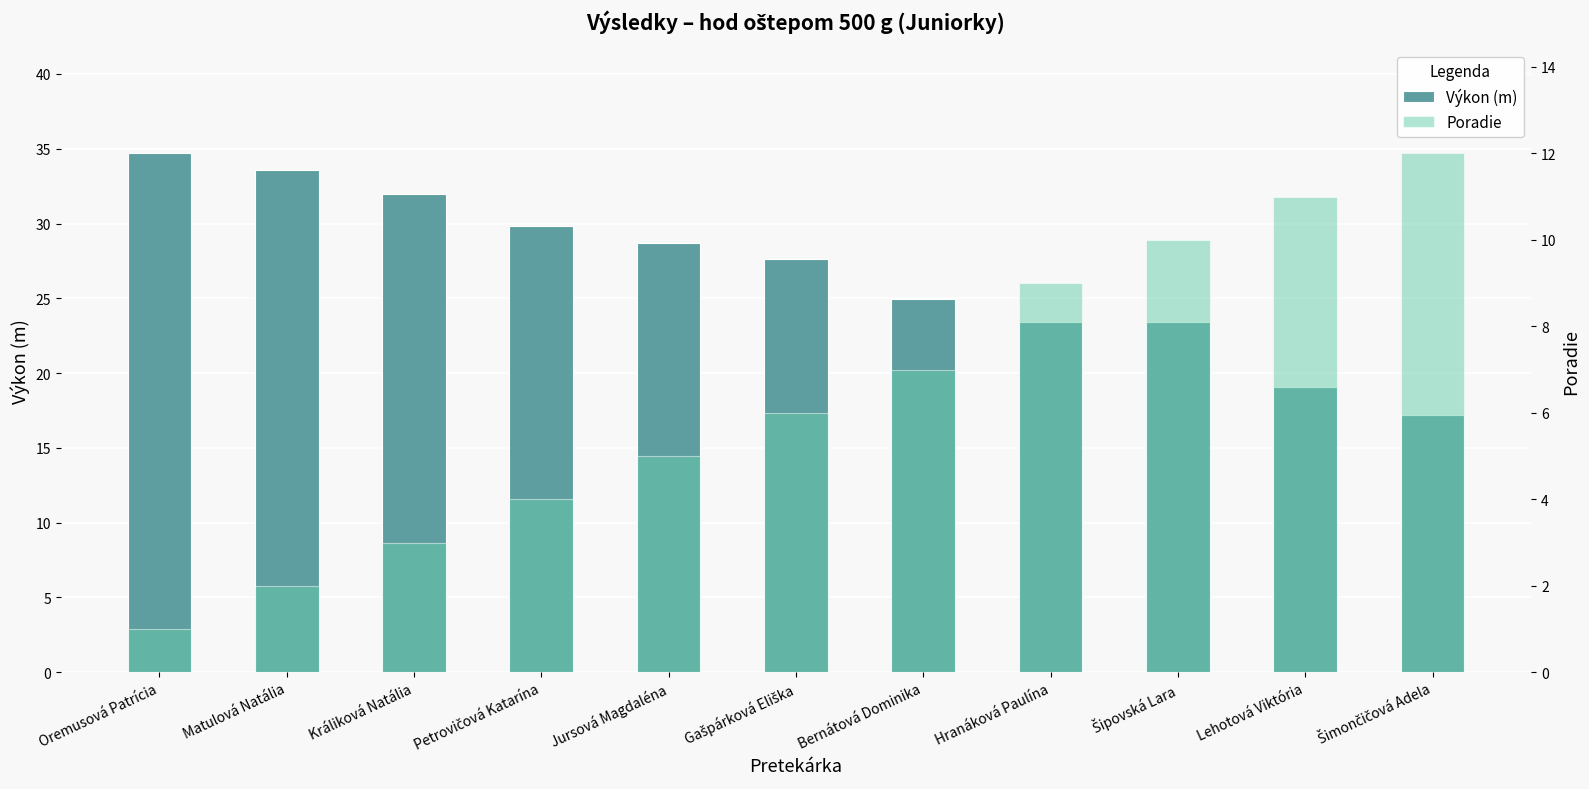

Does the chart contain stacked bars?

No